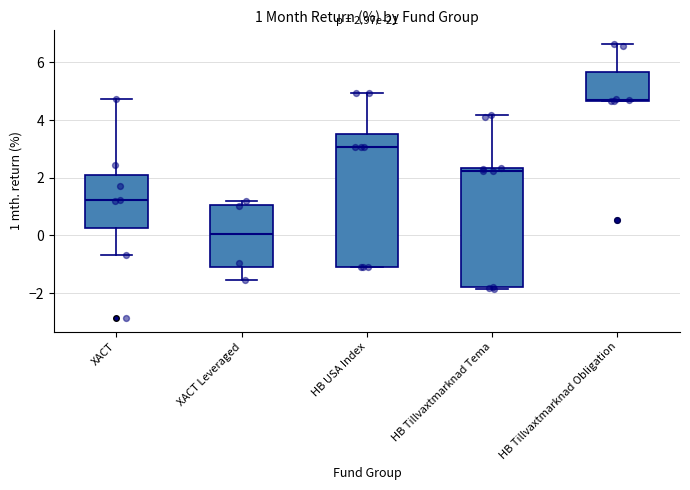

Which box is the tallest, from its lower edge to its upper edge?

HB USA Index